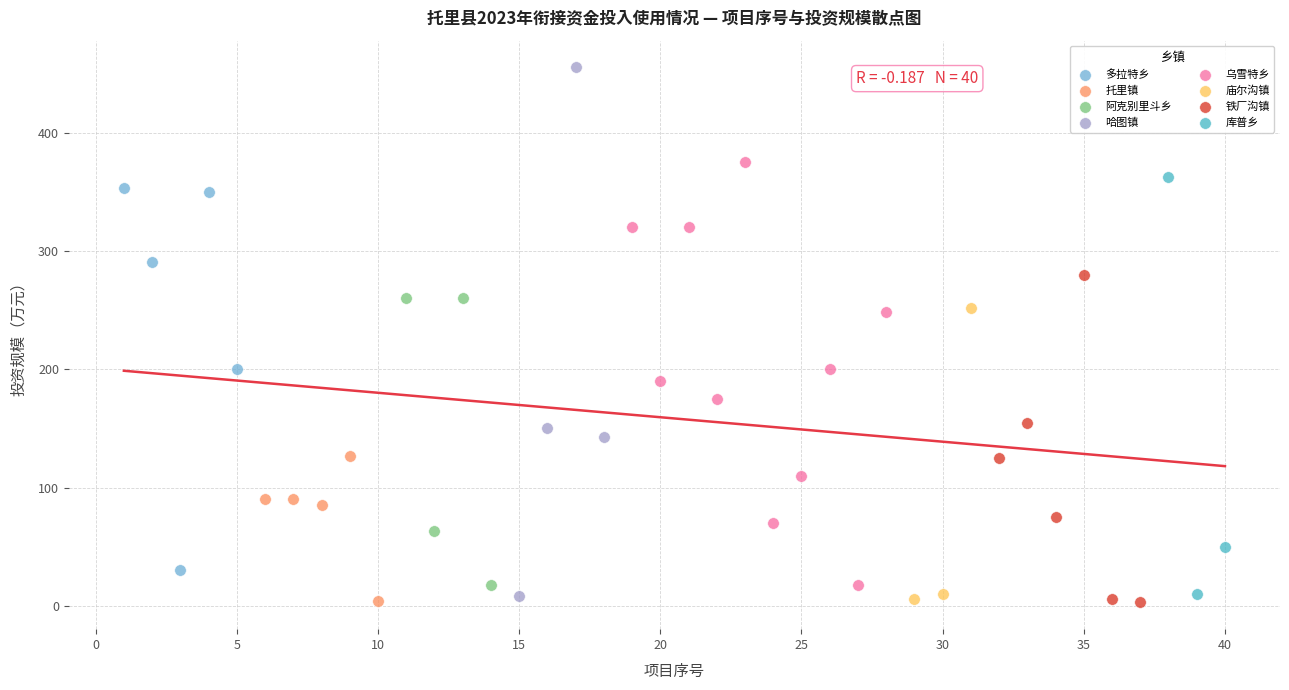

Which series contains the highest Y value?

哈图镇